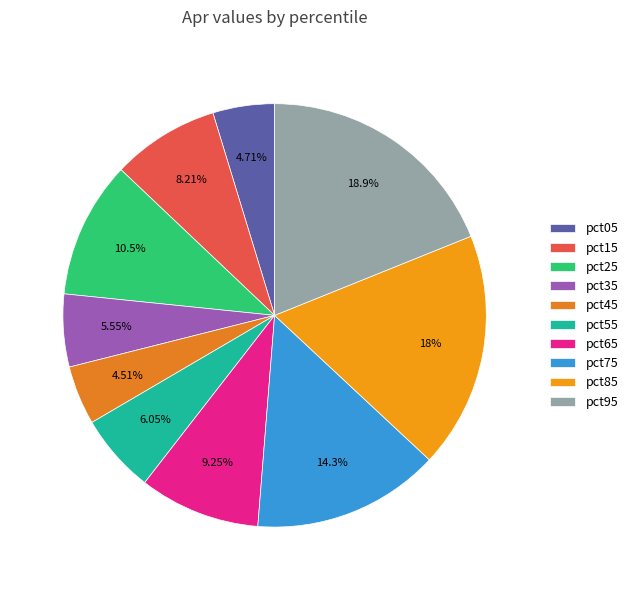

How many segments does this pie chart have?

10